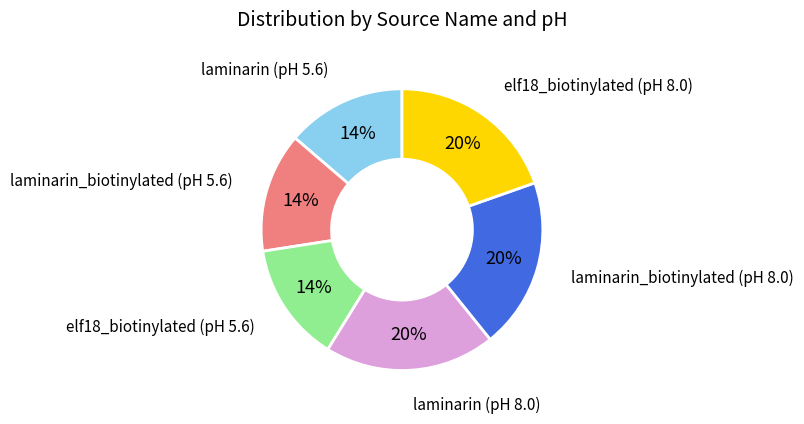

To the nearest percent, what is the average slice percentage?

17%